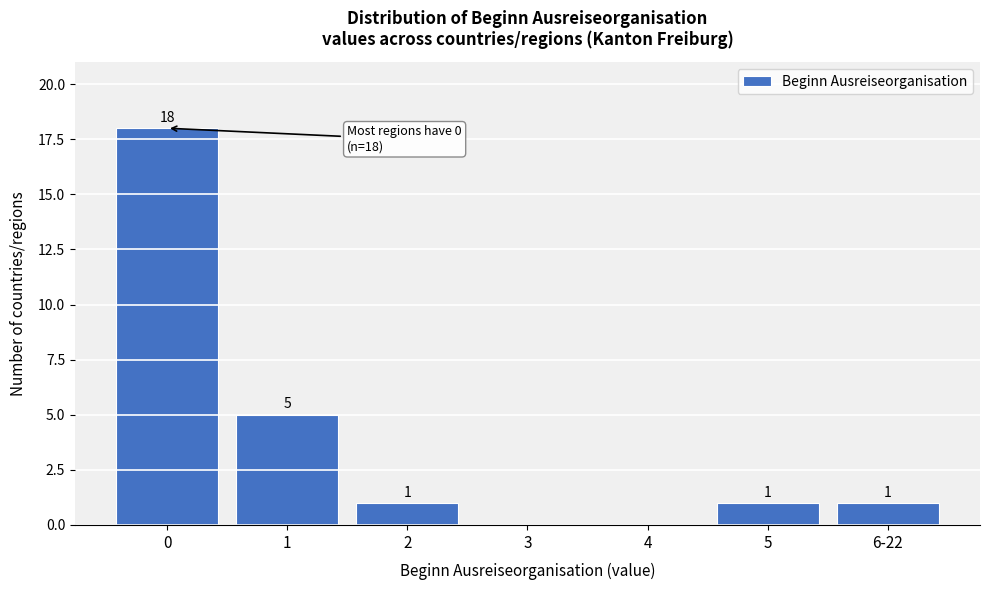

Reading left to right, transcribe all the data shown in this chart.

0=18	1=5	2=1	3=0	4=0	5=1	6-22=1